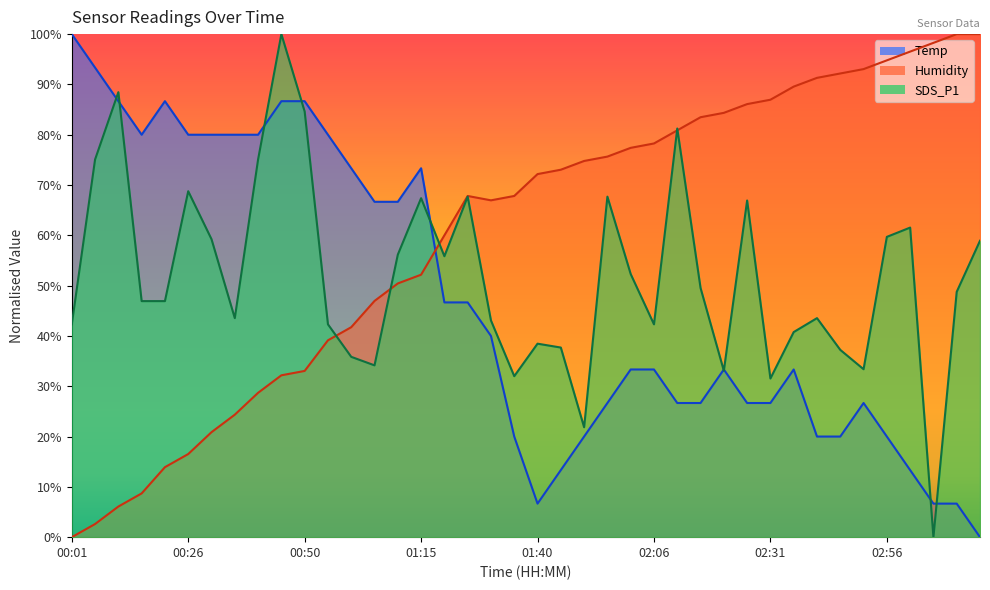

Reading right to left, transcribe all the data shown in this chart.

Temp: 0.0	6.7	6.7	13.3	20.0	26.7	20.0	20.0	33.3	26.7	26.7	33.3	26.7	26.7	33.3	33.3	26.7	20.0	13.3	6.7	20.0	40.0	46.7	46.7	73.3	66.7	66.7	73.3	80.0	86.7	86.7	80.0	80.0	80.0	80.0	86.7	80.0	86.7	93.3	100.0
Humidity: 100.0	100.0	98.3	96.5	94.8	93.0	92.2	91.3	89.6	87.0	86.1	84.3	83.5	80.9	78.3	77.4	75.7	74.8	73.0	72.2	67.8	67.0	67.8	60.0	52.2	50.4	47.0	41.7	39.1	33.0	32.2	28.7	24.3	20.9	16.5	13.9	8.7	6.1	2.6	0.0
SDS_P1: 58.9	48.8	0.0	61.5	59.7	33.4	37.2	43.5	40.8	31.5	66.9	33.1	49.5	81.2	42.3	52.3	67.7	21.8	37.7	38.5	32.0	43.1	67.7	55.8	67.4	56.2	34.2	35.8	42.3	84.6	100.0	75.1	43.5	59.2	68.8	46.9	46.9	88.5	75.1	42.3